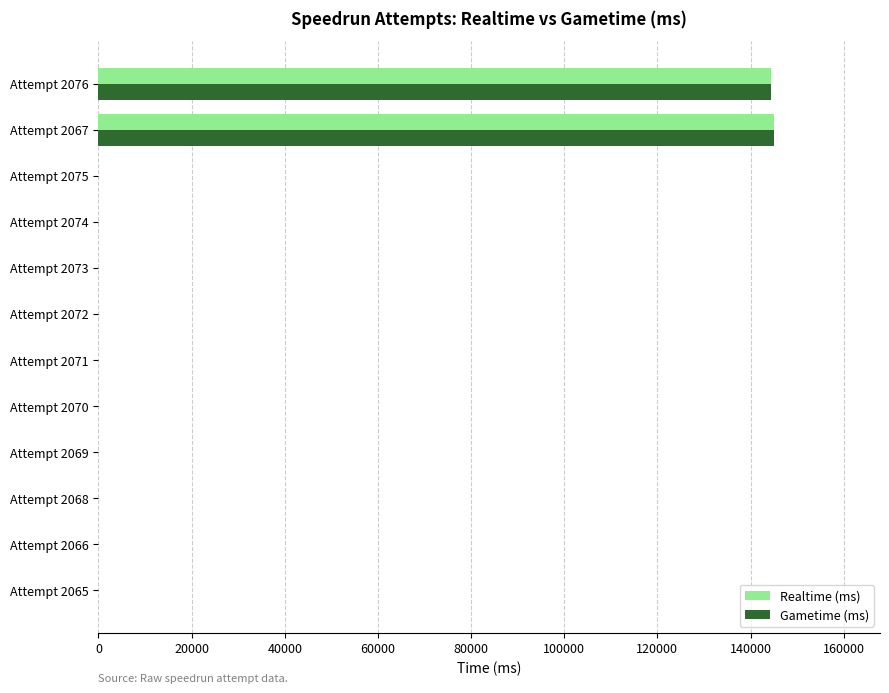

Which series has the widest spread of values?

Gametime (ms)